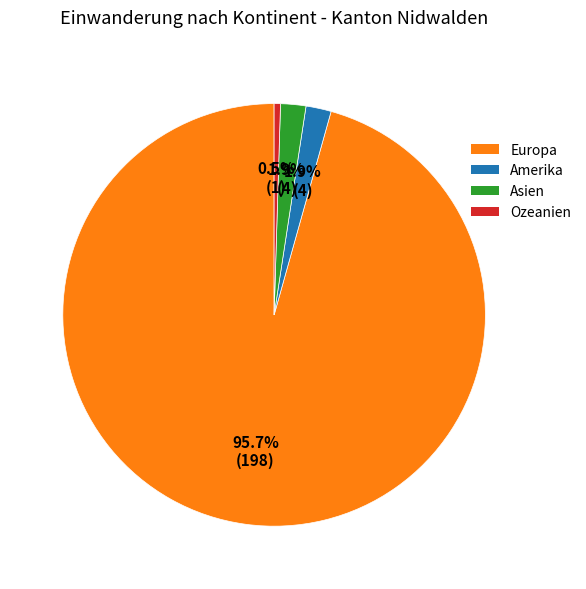

What portion of the pie excludes Amerika?

98.1%